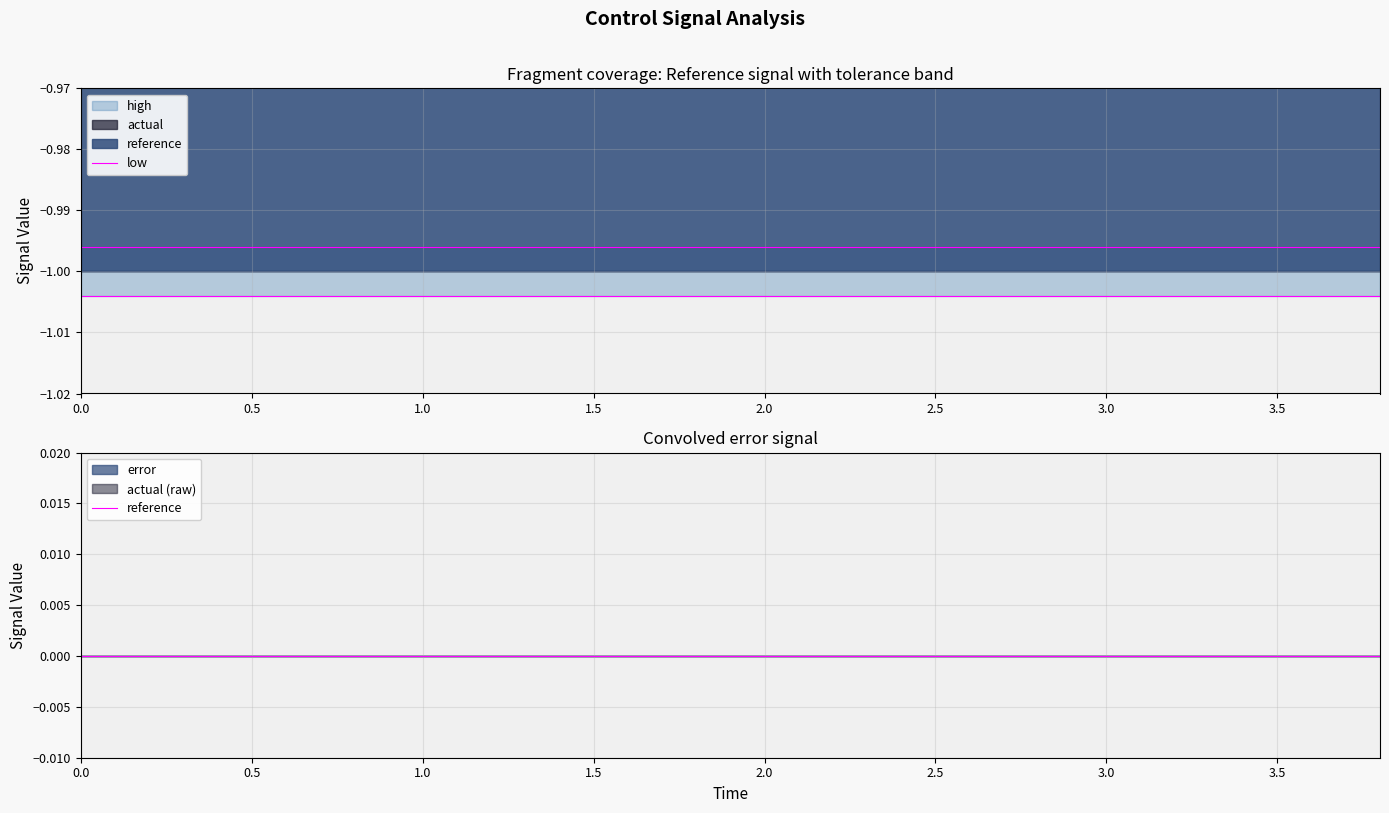

Is it true that low equals -0.5 at 3.0?

False